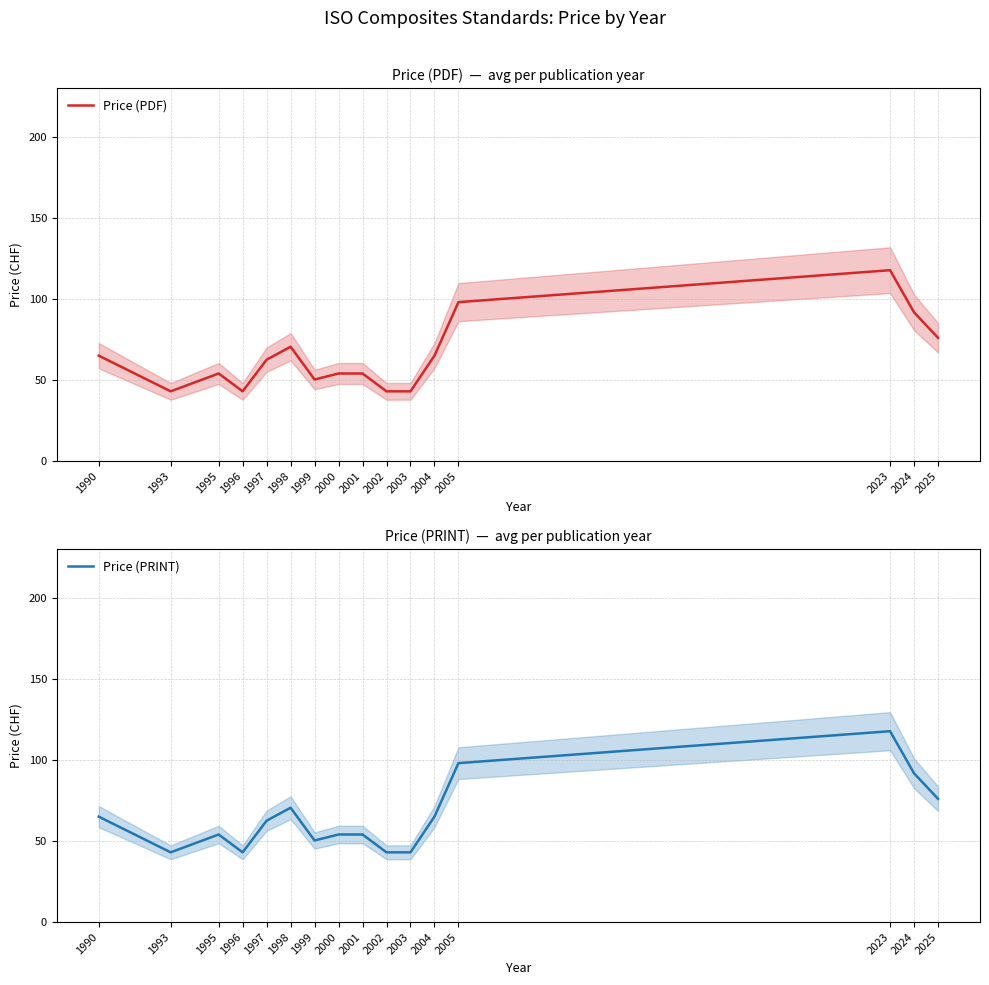

Rank the series at 1990 from lowest to highest value.

Price (PDF), Price (PRINT)